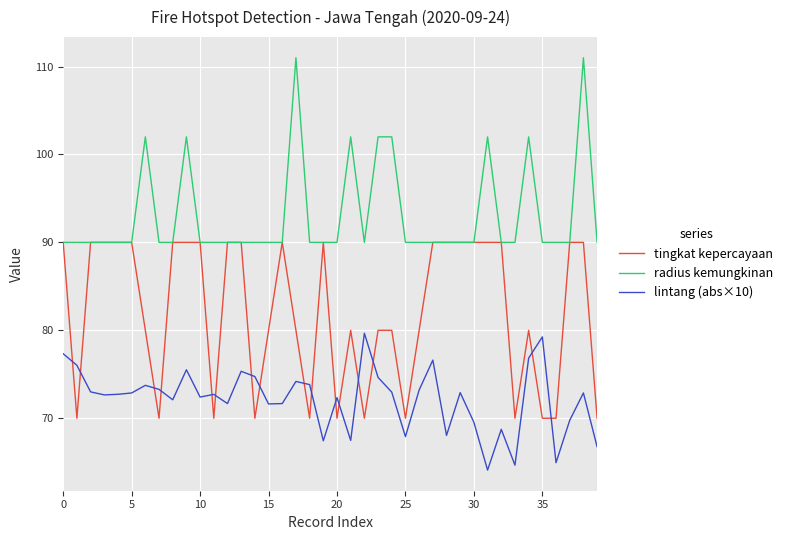

Does the chart display data point markers on the line(s)?

No